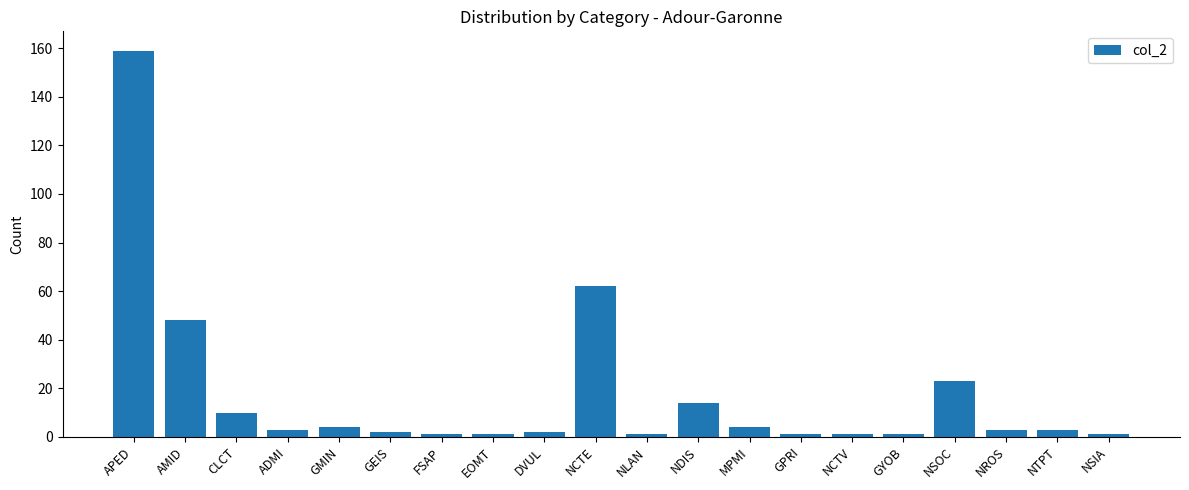

Reading left to right, transcribe all the data shown in this chart.

159	48	10	3	4	2	1	1	2	62	1	14	4	1	1	1	23	3	3	1